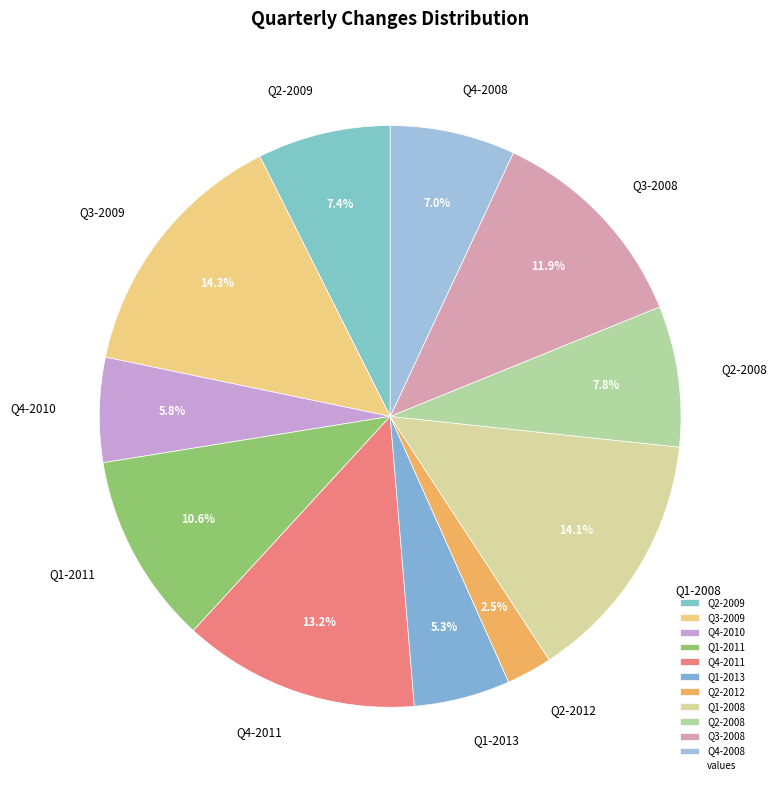

To the nearest percent, what is the average slice percentage?

9%